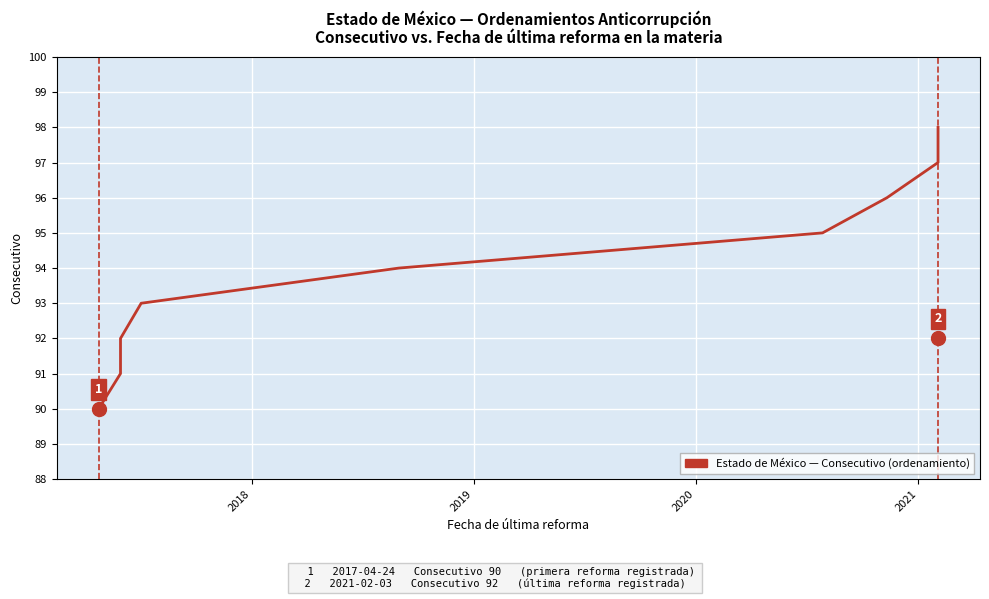

Does the chart display data point markers on the line(s)?

No